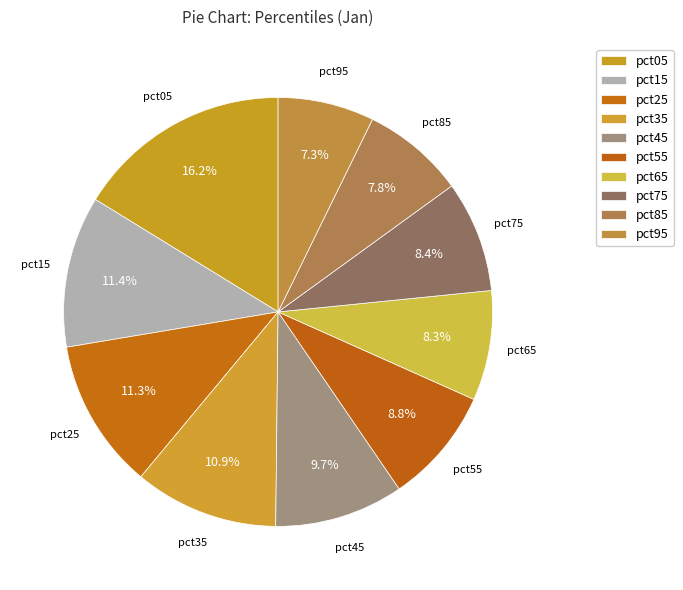

What is the largest slice in the pie chart?

pct05